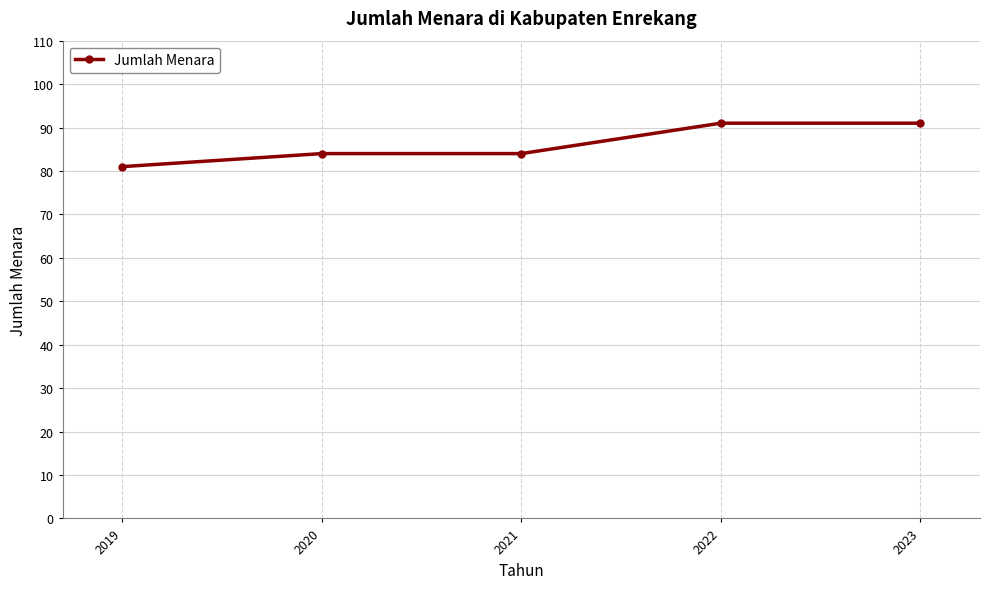

Is it true that the value at 2021 is 84?

True